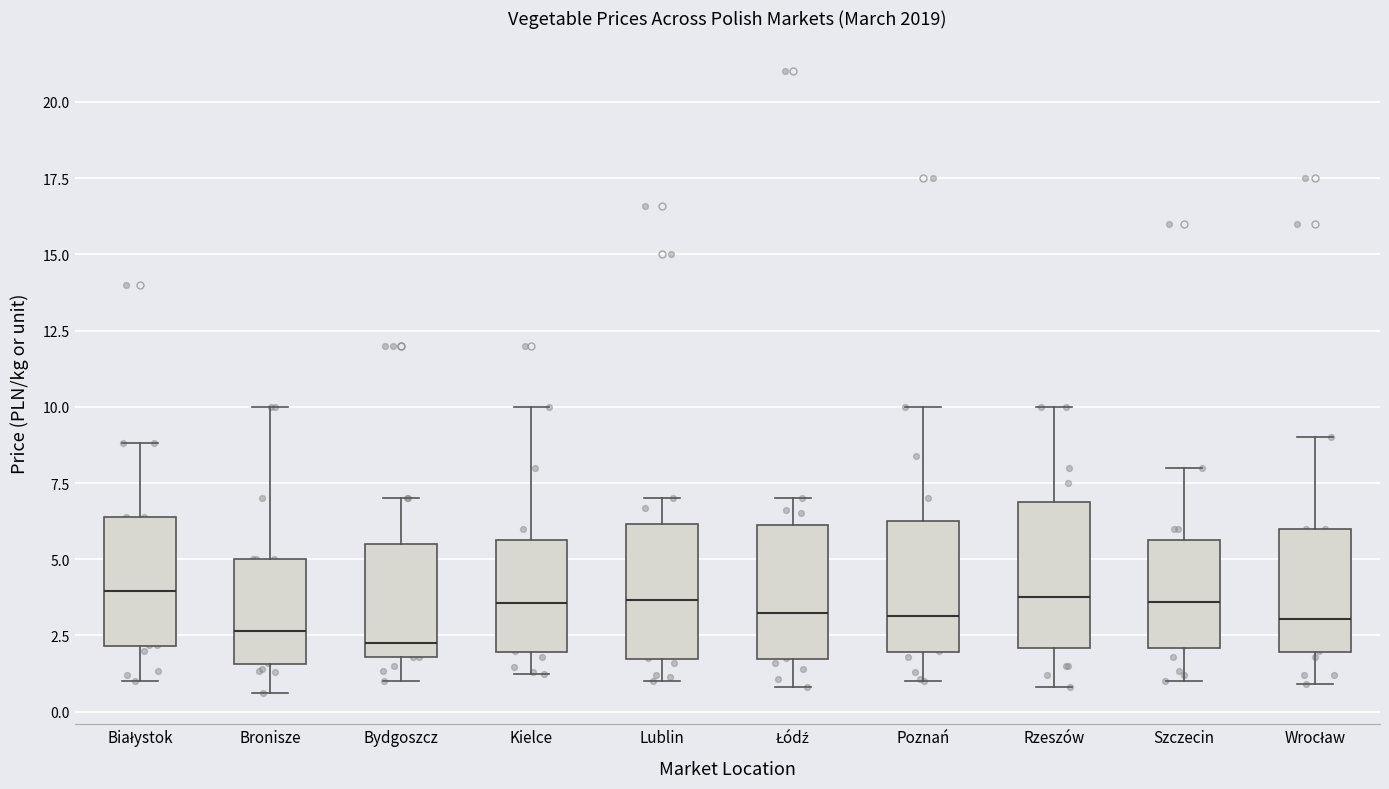

Where does the median line of the box for Kielce sit on the y-axis? The values are not printed on the chart, so give them approximately, as read against the axis.

3.5